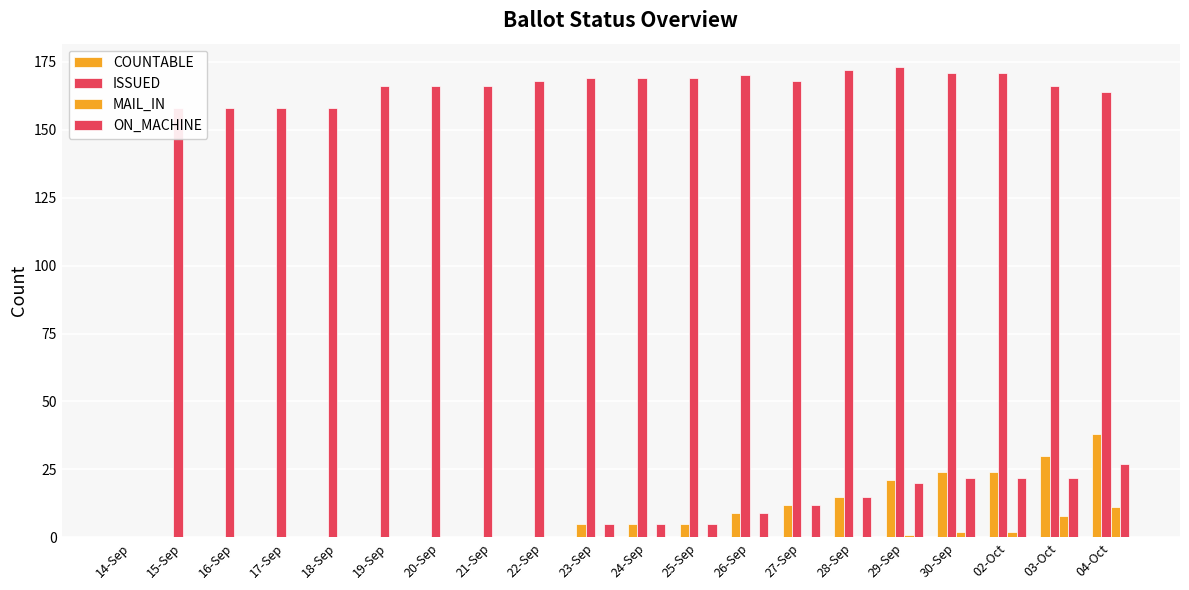

Which series has the largest total across all categories?

ISSUED